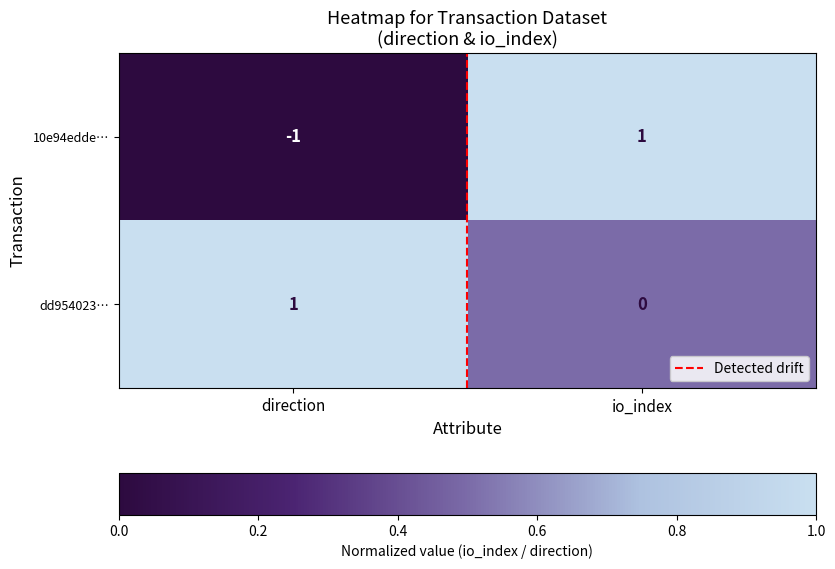

At which label does dd954023… reach its peak?

direction